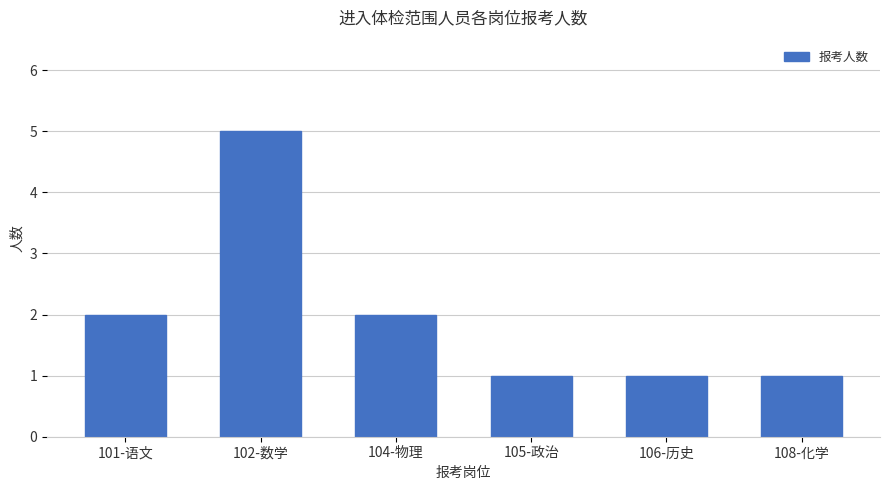

What is the label of the 6th bar from the right?

101-语文